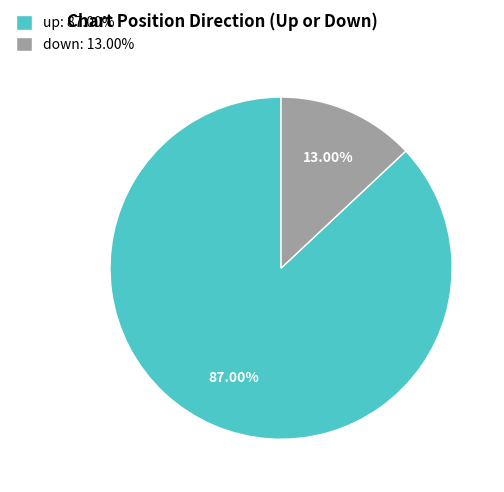

How many segments does this pie chart have?

2